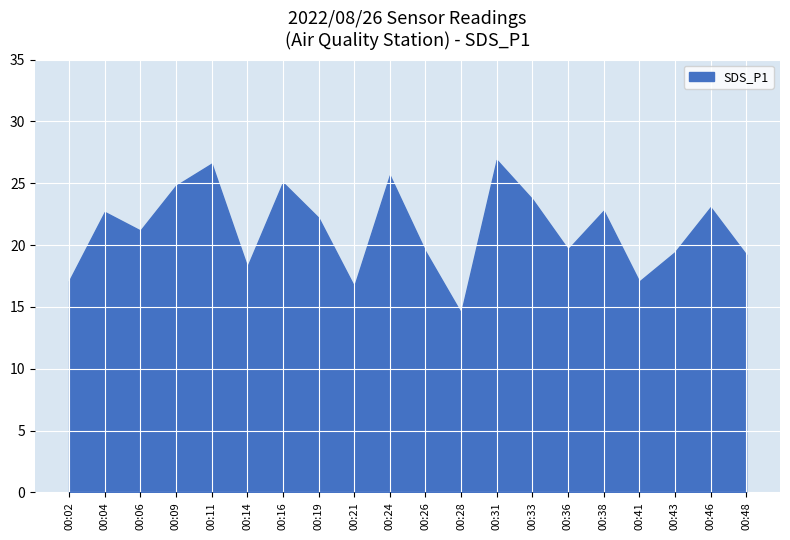

Where is the first local maximum?

00:04